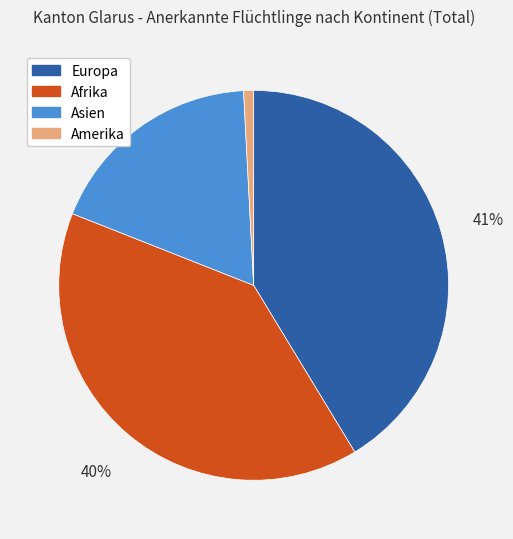

To the nearest percent, what is the average slice percentage?

25%